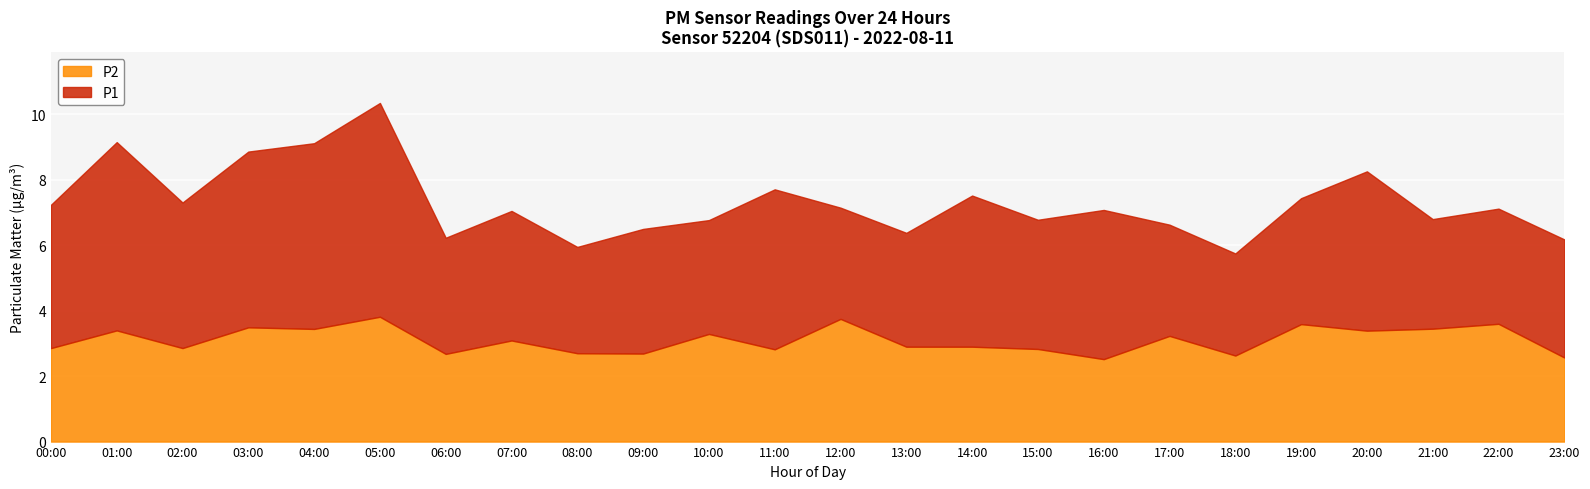

True or false: P1 and P2 intersect in this chart.

False